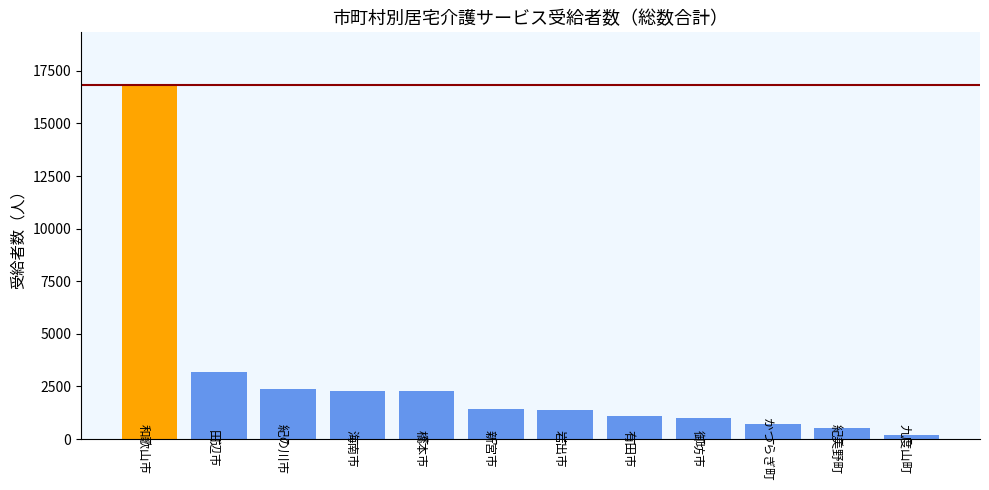

Approximately how many times larger is the value at 九度山町 compared to かつらぎ町?

0.3